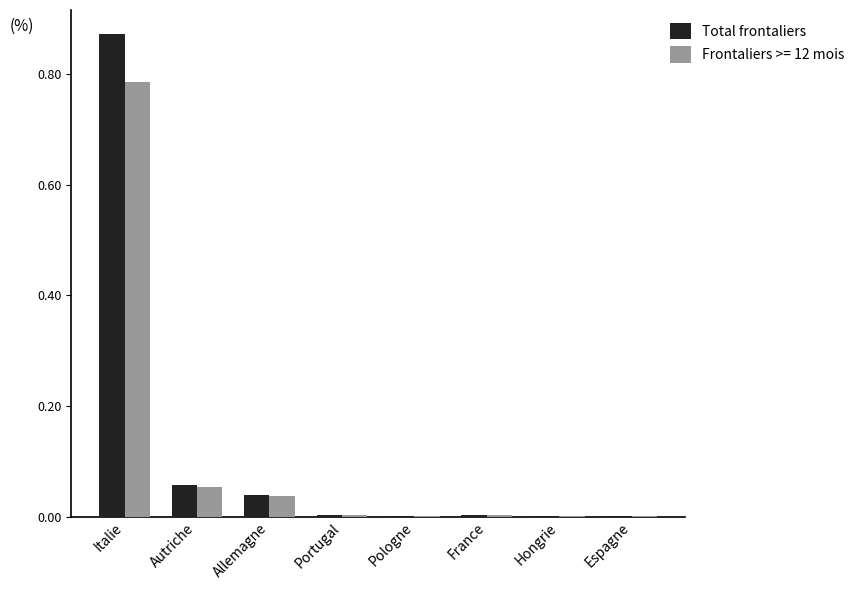

What is the sum of all Total frontaliers values?

1.0